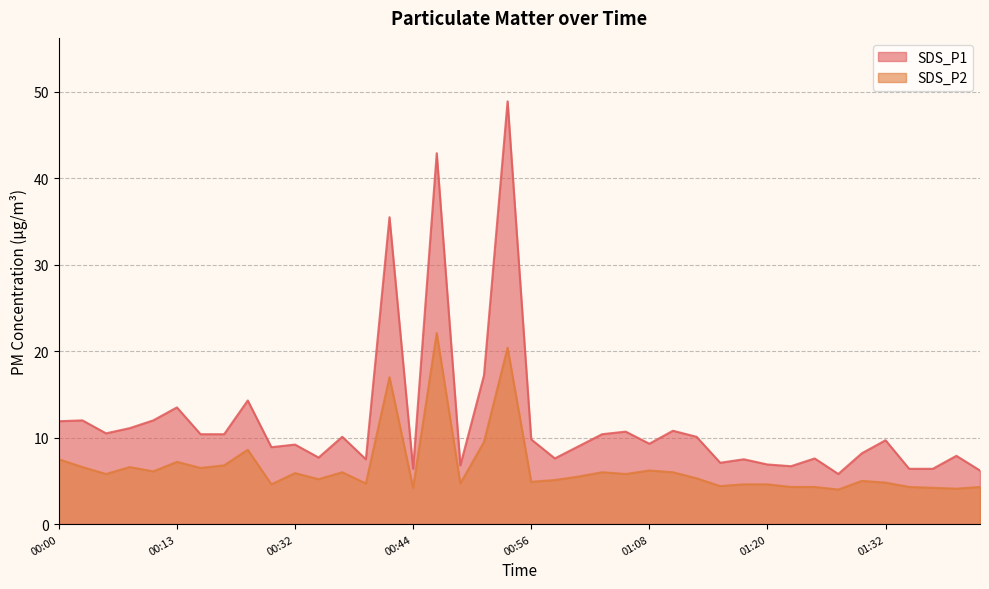

How many lines are shown in the chart?

2